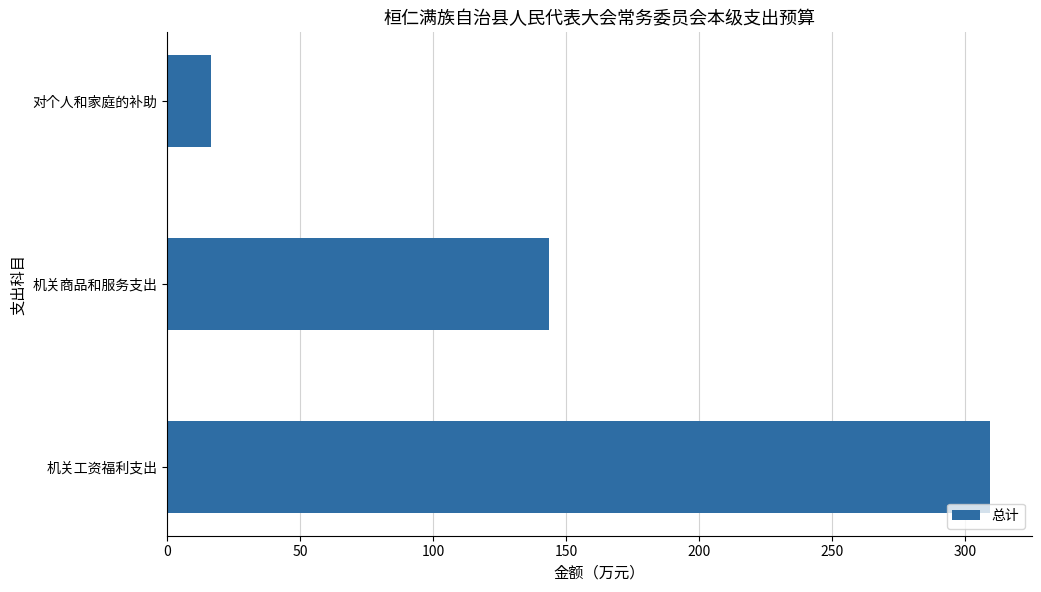

What is the difference between the maximum and minimum values?

292.8